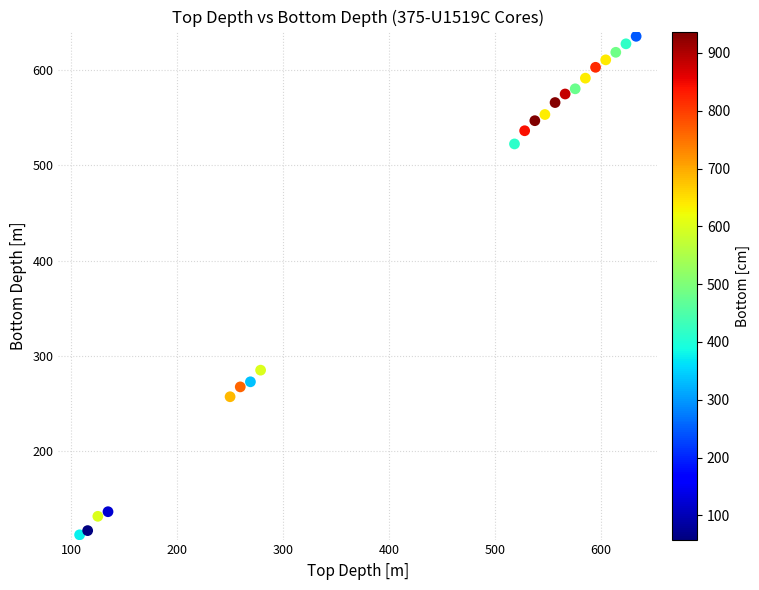

What is the range of Y values (max minus min)?

523.9